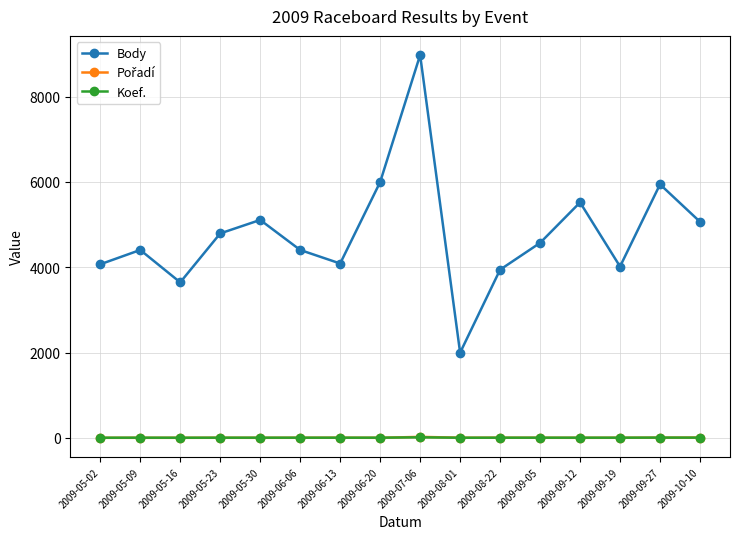

At which category does the chart reach its peak across all series?

2009-07-06